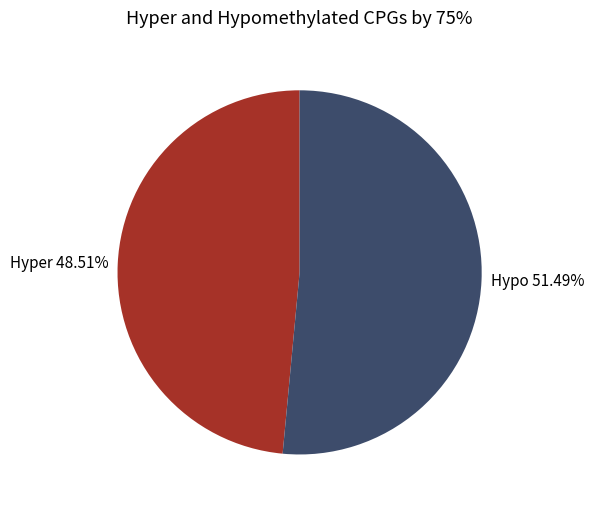

Does Hypo 51.49% represent more than half of the total?

Yes